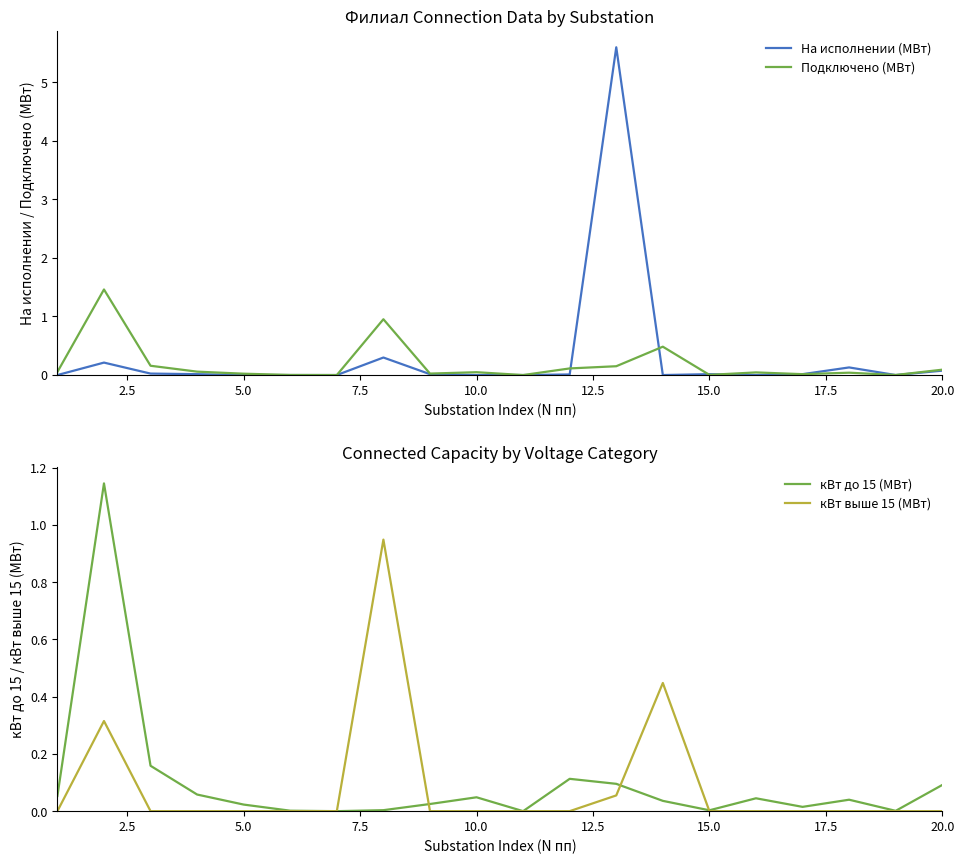

What is the sum of all На исполнении (МВт) values?

6.4